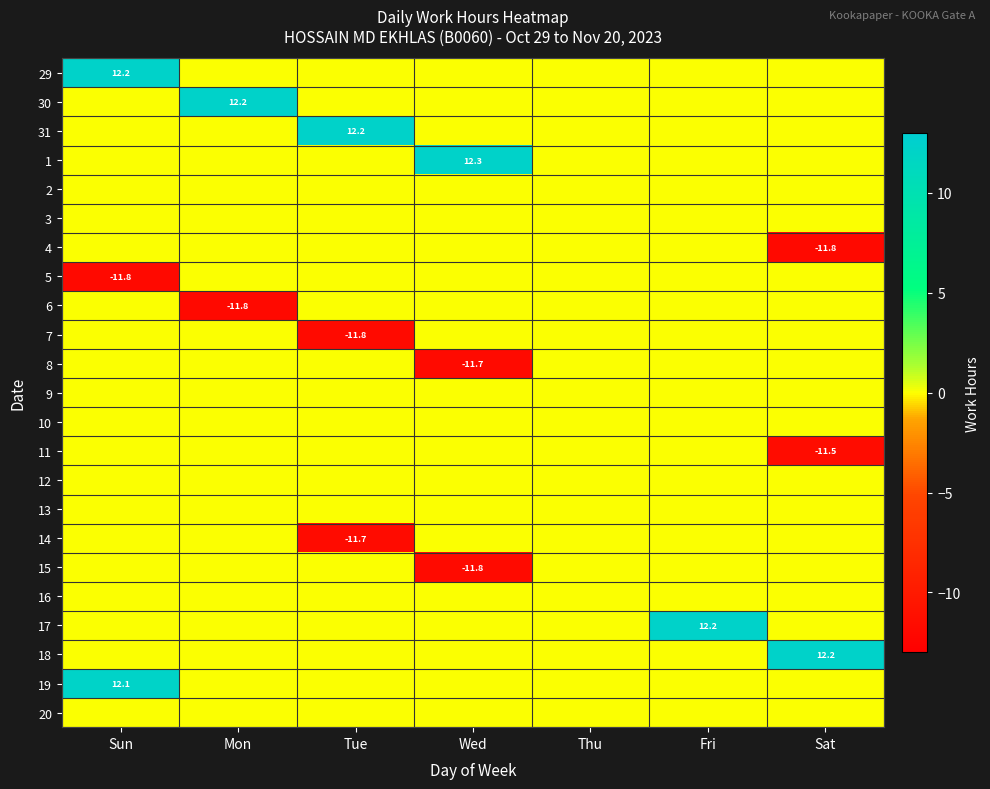

True or false: 15 has a value of -11.8 at Wed.

True